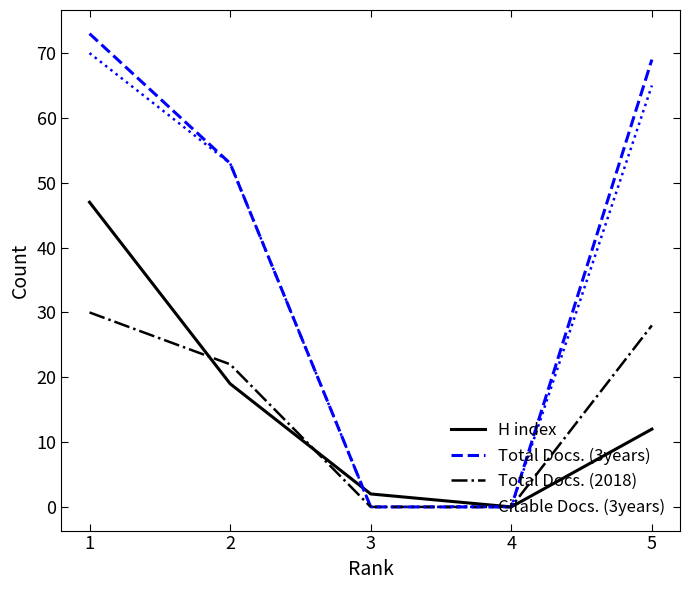

List the labels in order of H index value, largest first.

1, 2, 5, 3, 4